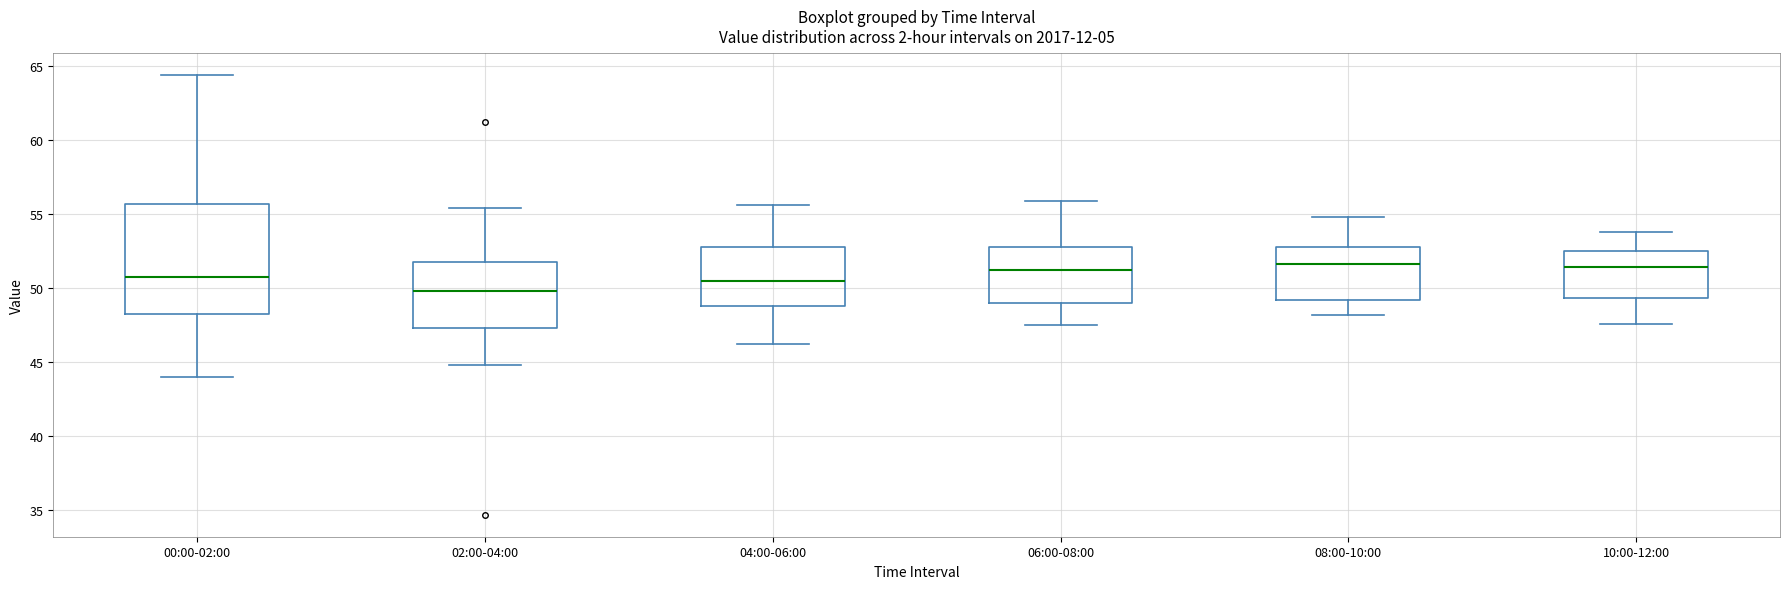

Reading left to right, read every box against the y-axis: the position of its median line, the range the box covers, and the ends of its whiskers. The values are not printed on the chart, so give them approximately, as read against the axis.

00:00-02:00: median 50.5, box 48.0 to 55.5, whiskers 44.0 to 64.5
02:00-04:00: median 50.0, box 47.5 to 51.5, whiskers 45.0 to 55.5
04:00-06:00: median 50.5, box 49.0 to 53.0, whiskers 46.0 to 55.5
06:00-08:00: median 51.0, box 49.0 to 53.0, whiskers 47.5 to 56.0
08:00-10:00: median 51.5, box 49.0 to 53.0, whiskers 48.0 to 55.0
10:00-12:00: median 51.5, box 49.5 to 52.5, whiskers 47.5 to 54.0